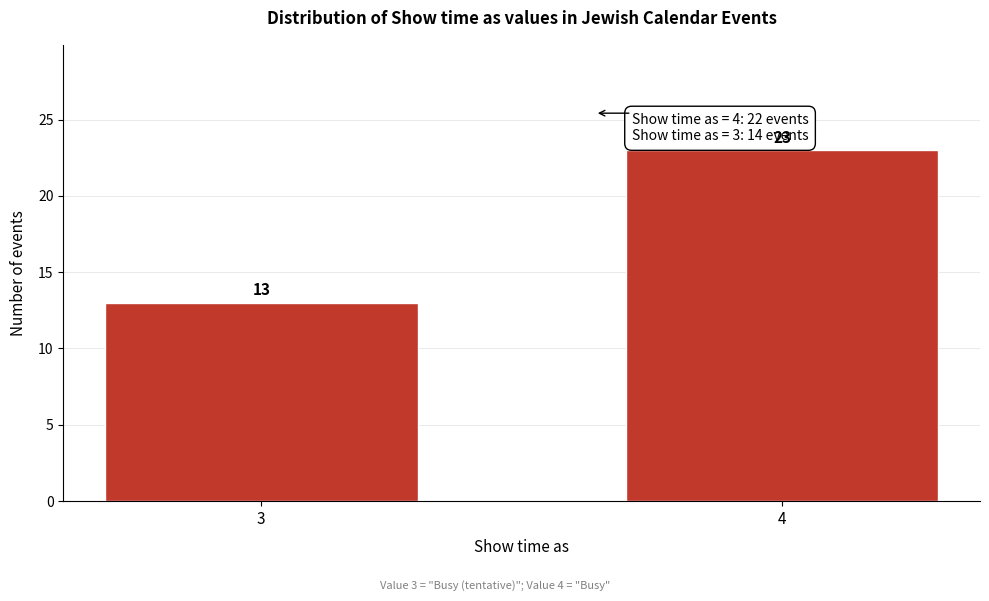

Reading left to right, what are all the values shown in this chart?

13	23